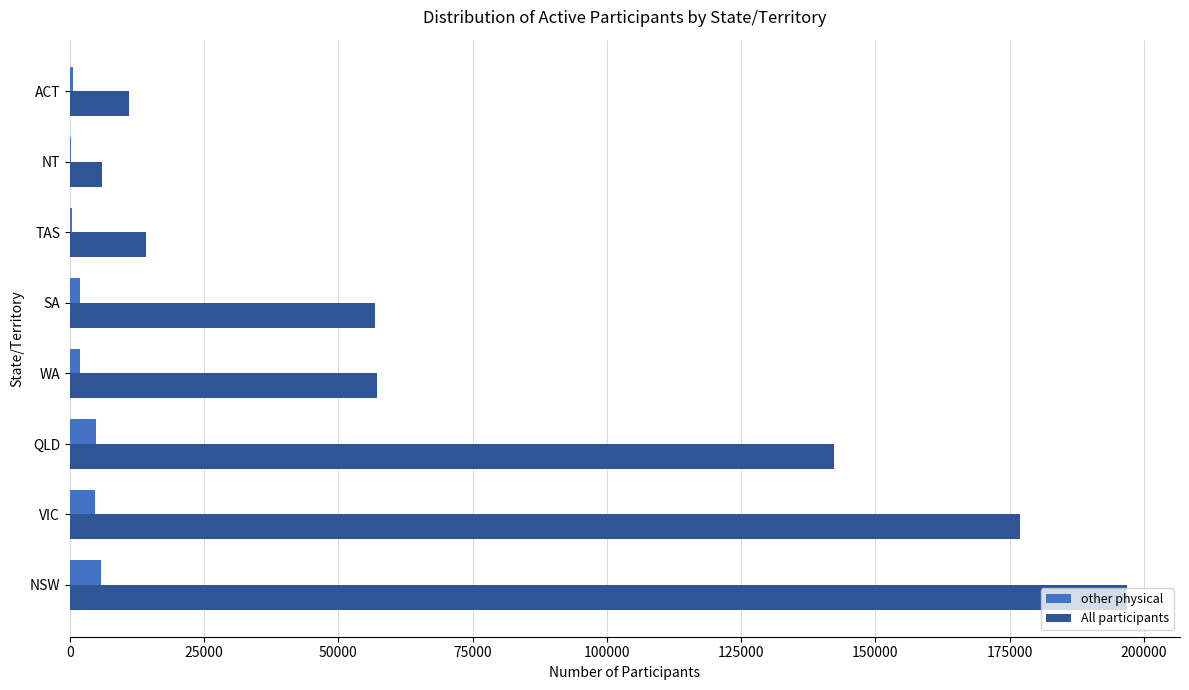

Between VIC and ACT, which series saw the biggest shift?

All participants